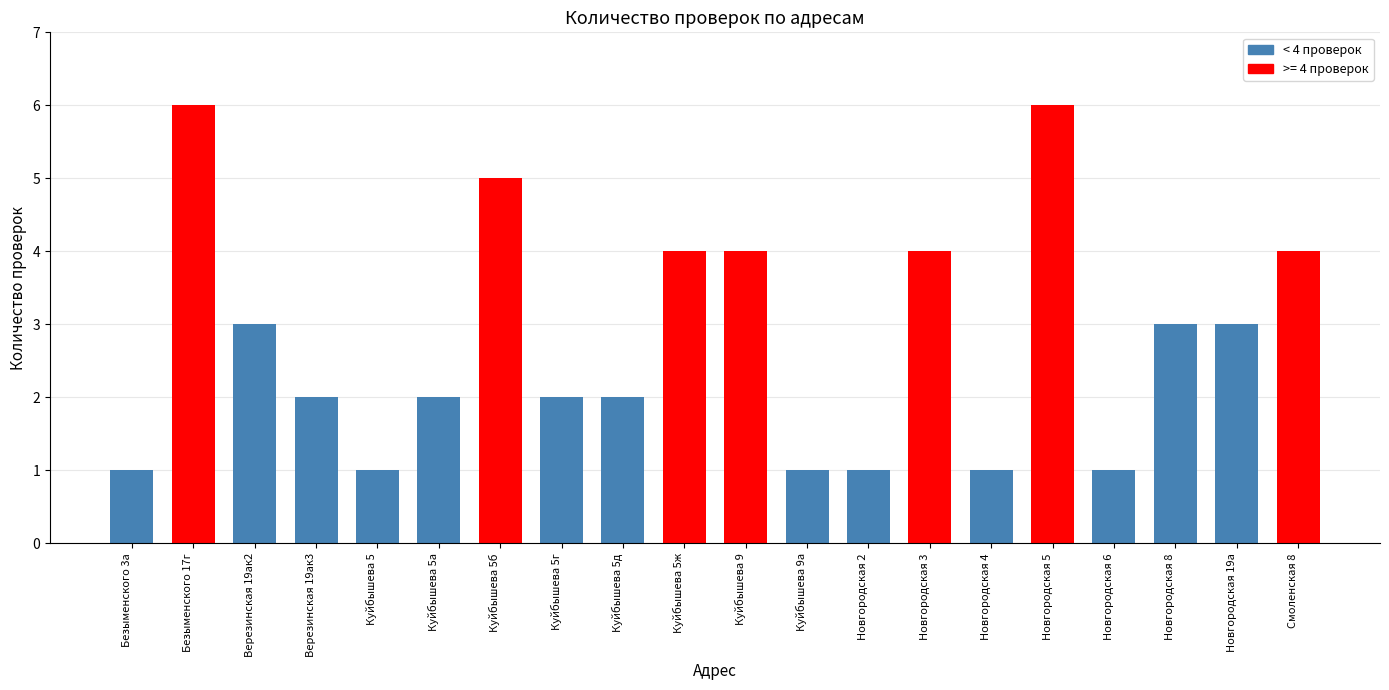

What is the label of the 16th bar from the right?

Куйбышева 5